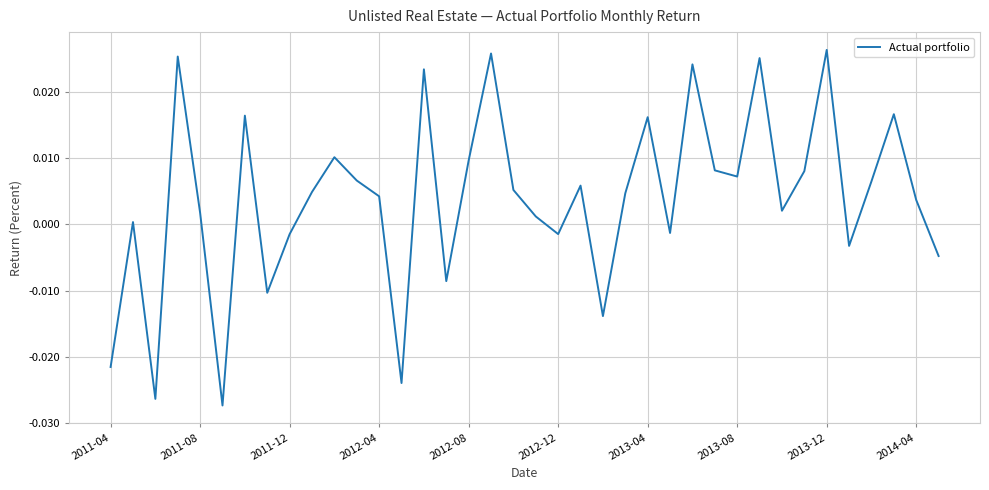

What is the difference between the maximum and minimum values?

0.1